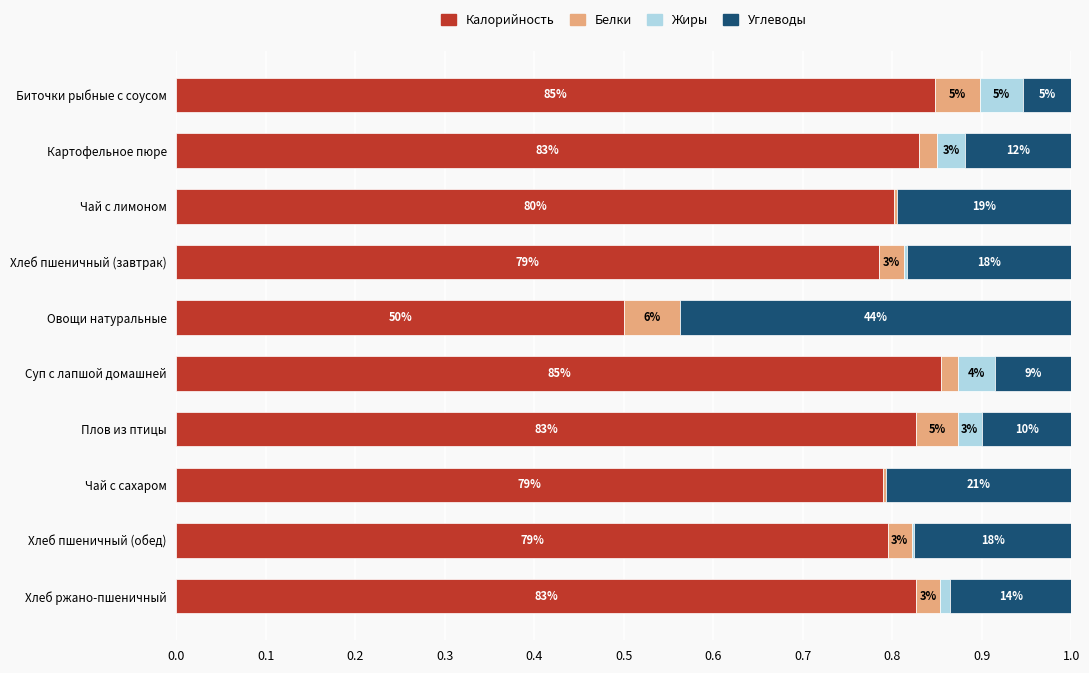

Reading left to right, list all the values displayed in this chart.

Калорийность: 0.8	0.8	0.8	0.8	0.5	0.9	0.8	0.8	0.8	0.8
Белки: 0.1	0.0	0.0	0.0	0.1	0.0	0.0	0.0	0.0	0.0
Жиры: 0.0	0.0	0.0	0.0	0.0	0.0	0.0	0.0	0.0	0.0
Углеводы: 0.1	0.1	0.2	0.2	0.4	0.1	0.1	0.2	0.2	0.1